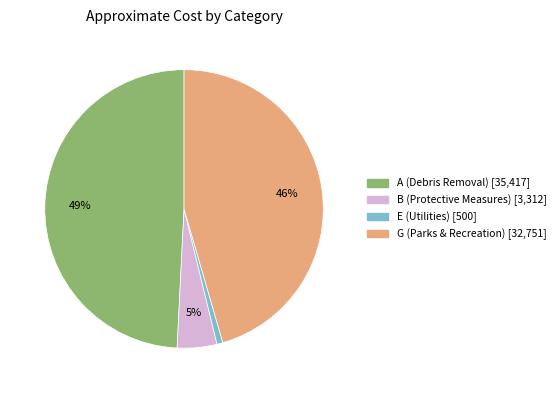

Rank the categories by value from lowest to highest.

E, B, G, A